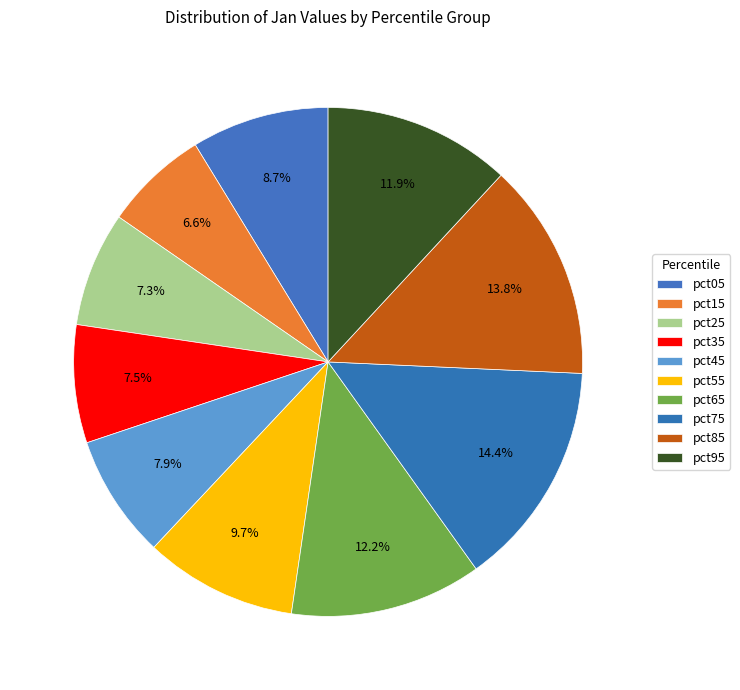

Is there any slice that represents more than half of the pie?

No